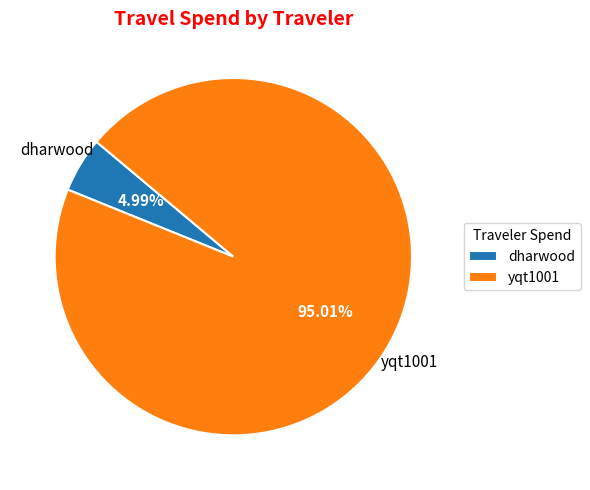

Count the number of slices in the pie.

2